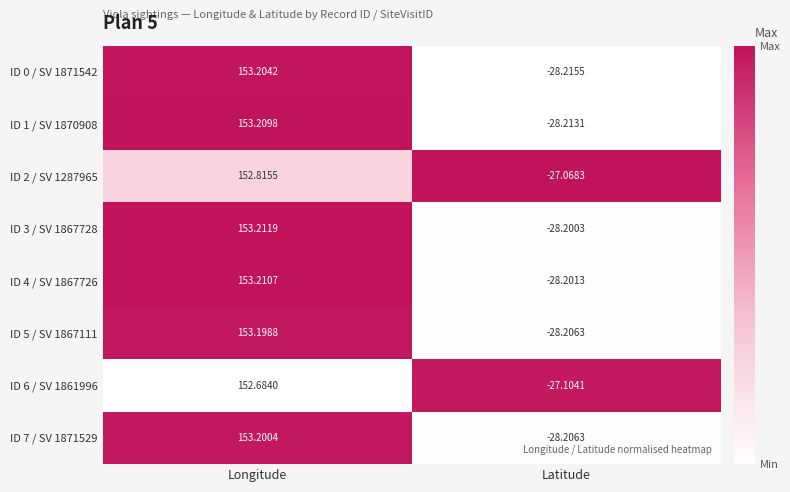

List the labels in order of ID 5 / SV 1867111 value, largest first.

Longitude, Latitude